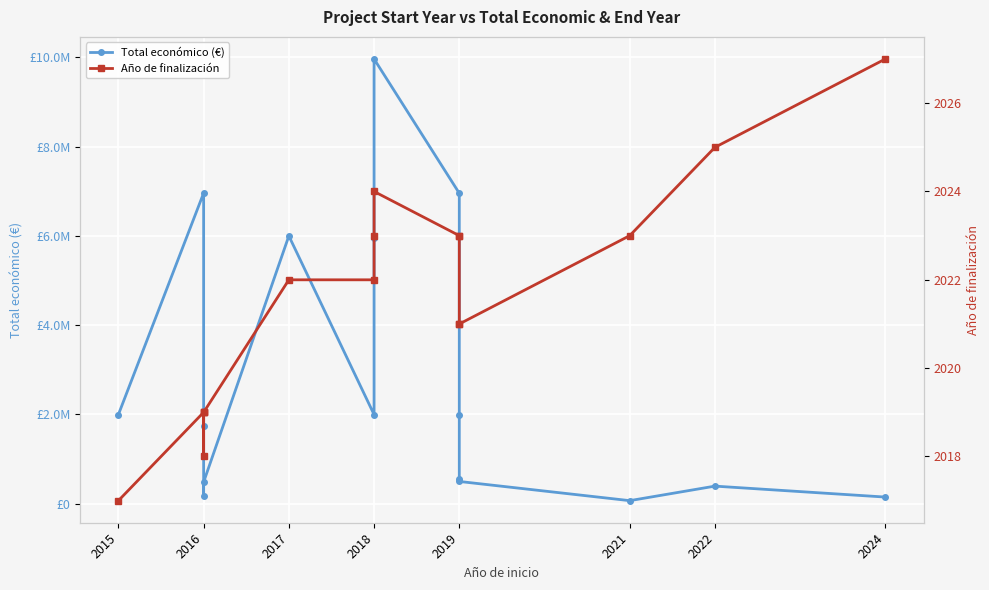

True or false: Año de finalización and Total económico (€) intersect in this chart.

False